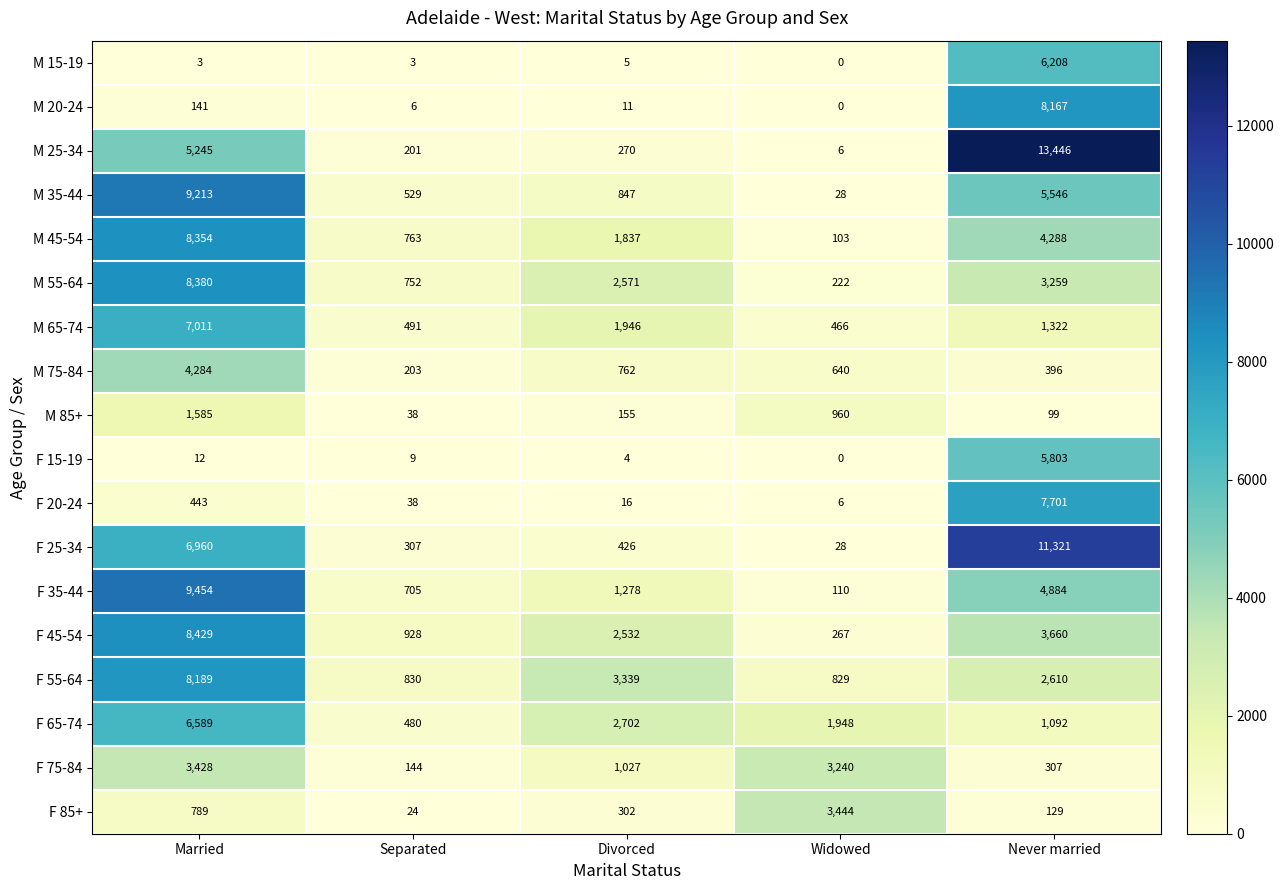

What is the spread (max minus min) of values at Widowed?

3444